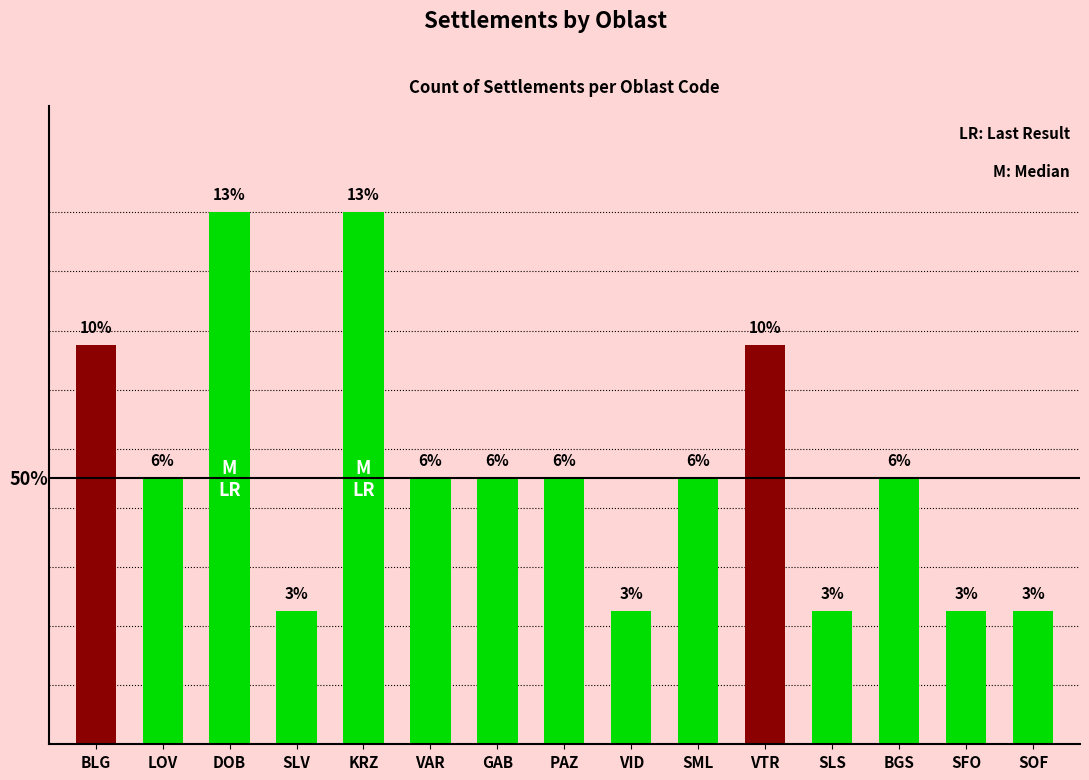

Rank the categories by value from highest to lowest.

DOB, KRZ, BLG, VTR, LOV, VAR, GAB, PAZ, SML, BGS, SLV, VID, SLS, SFO, SOF